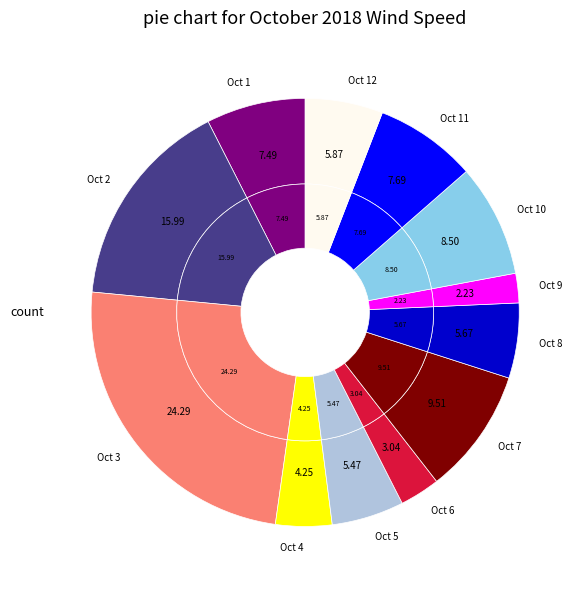

What is the ratio of the value at Oct 1 to the value at Oct 7?

0.8